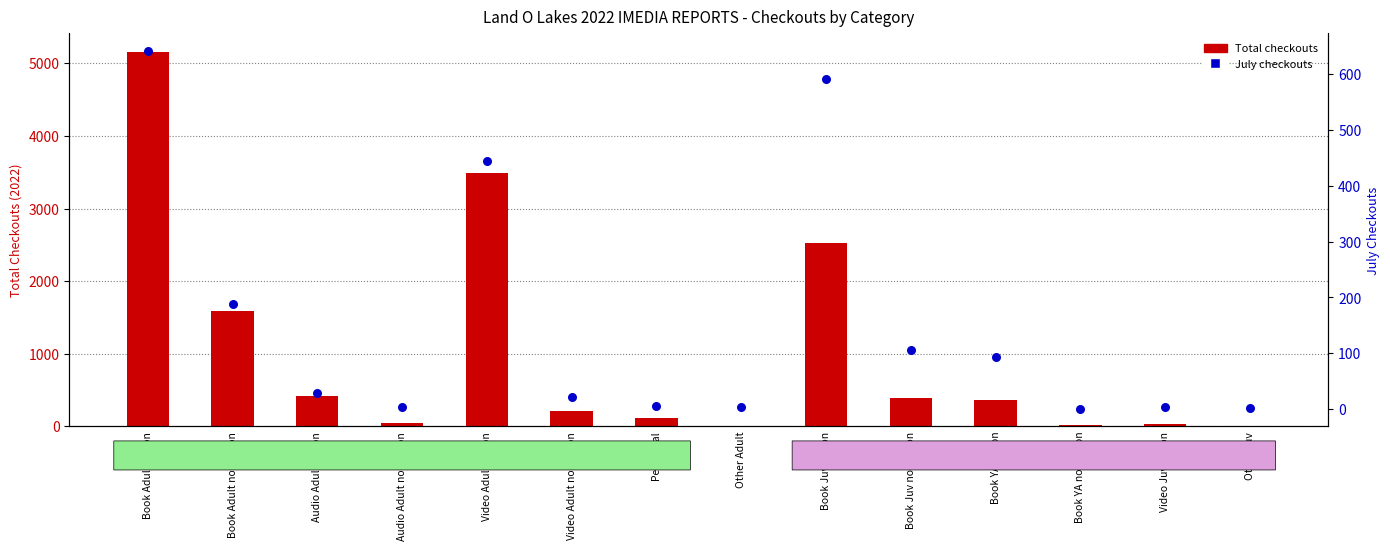

What are all the series names shown in the legend?

Total checkouts, July checkouts